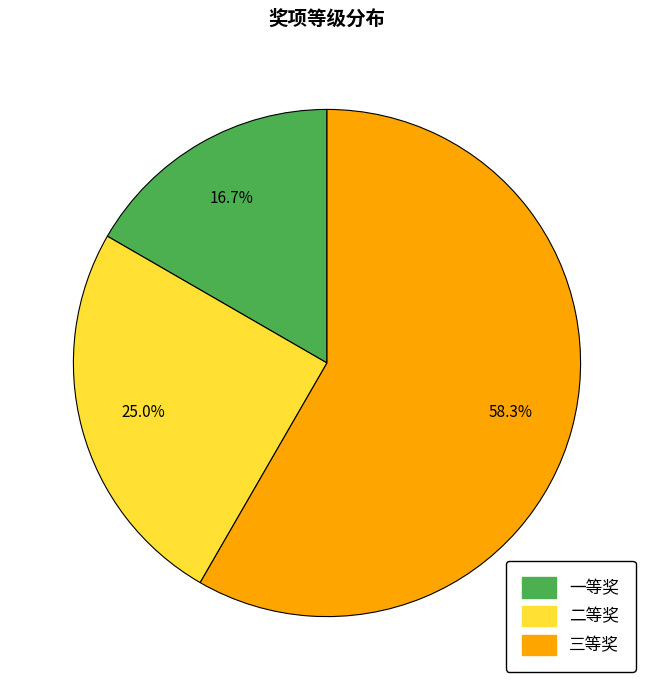

Which slice is the smallest?

一等奖